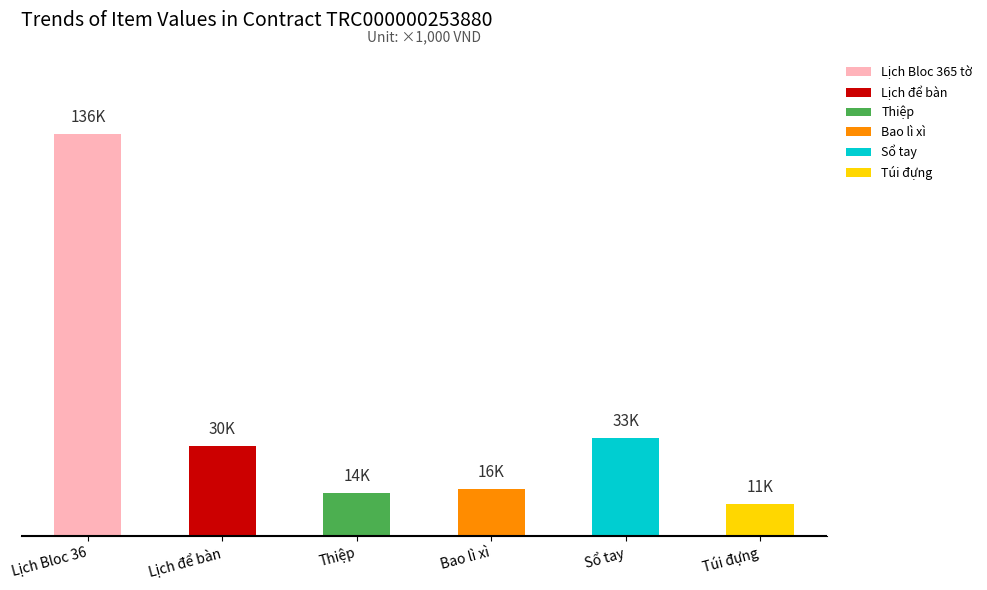

Which series changed the most between Lịch để bàn and Thiệp?

Lịch để bàn